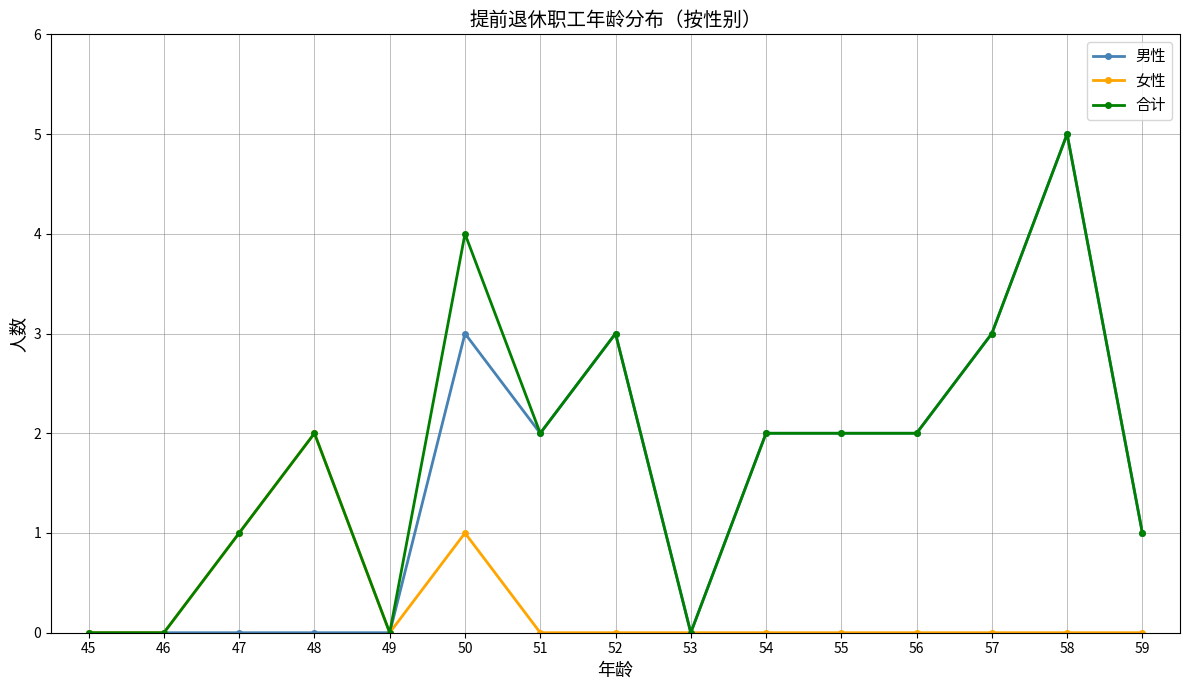

True or false: 女性 has more than 0 interior local peaks.

True